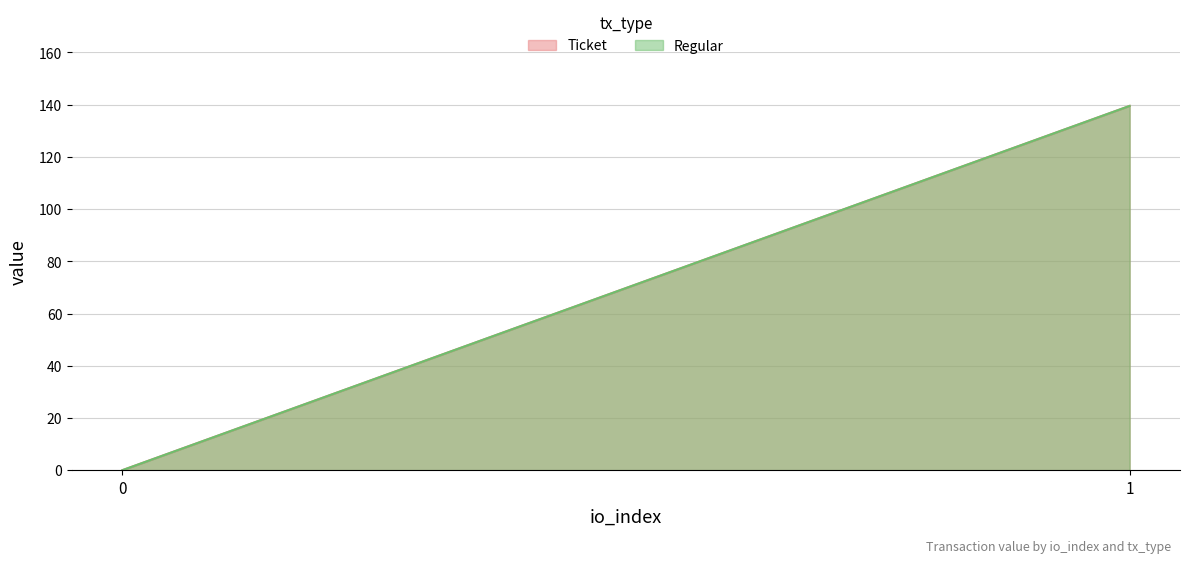

Reading right to left, transcribe all the data shown in this chart.

Ticket: 139.5	0.0
Regular: 139.5	0.0